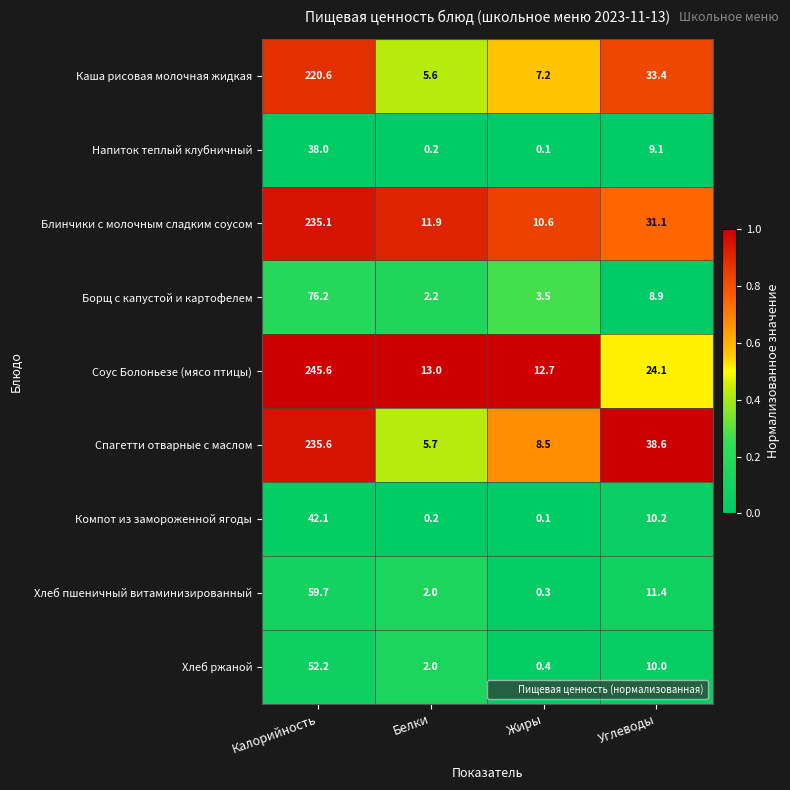

At which category is the sum across all series the highest?

Калорийность